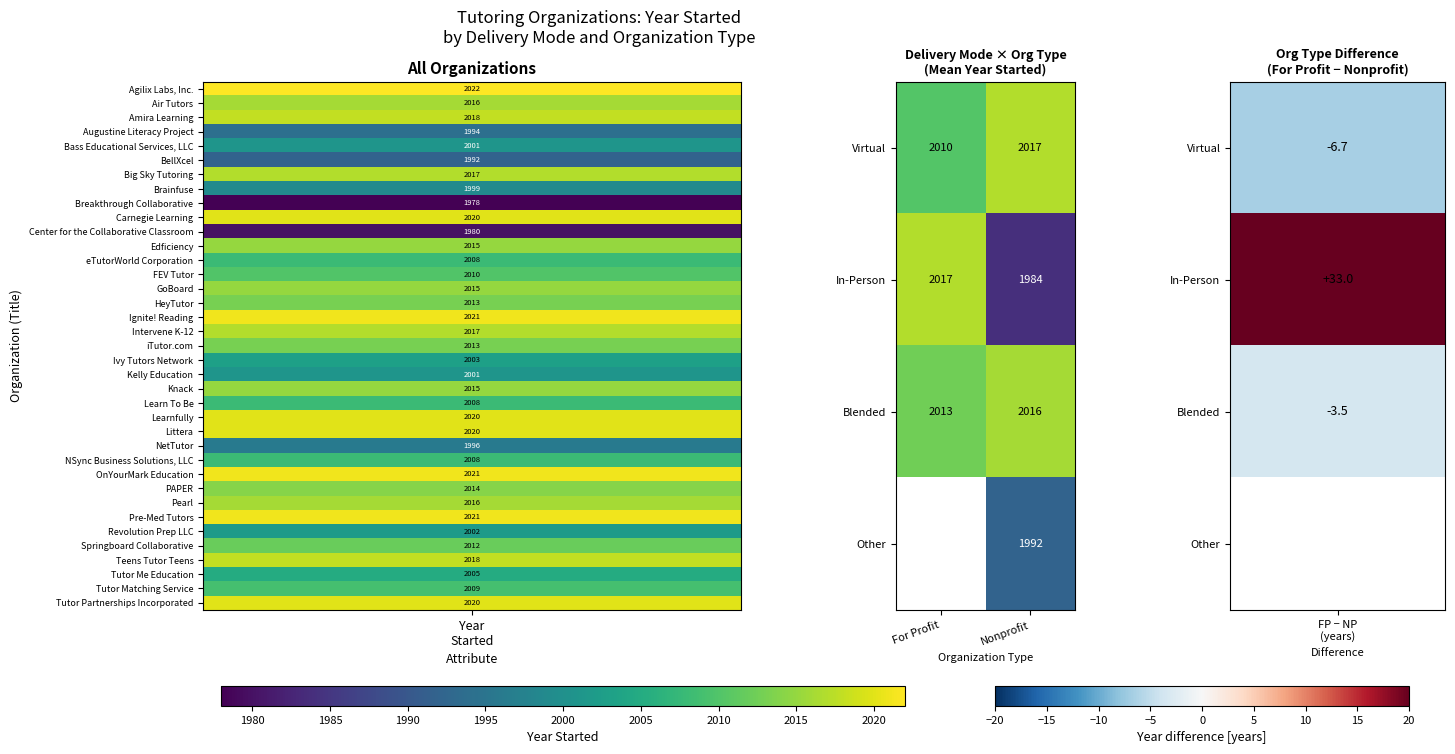

Is the value of Blended at For Profit greater than the value of Other at Nonprofit?

Yes